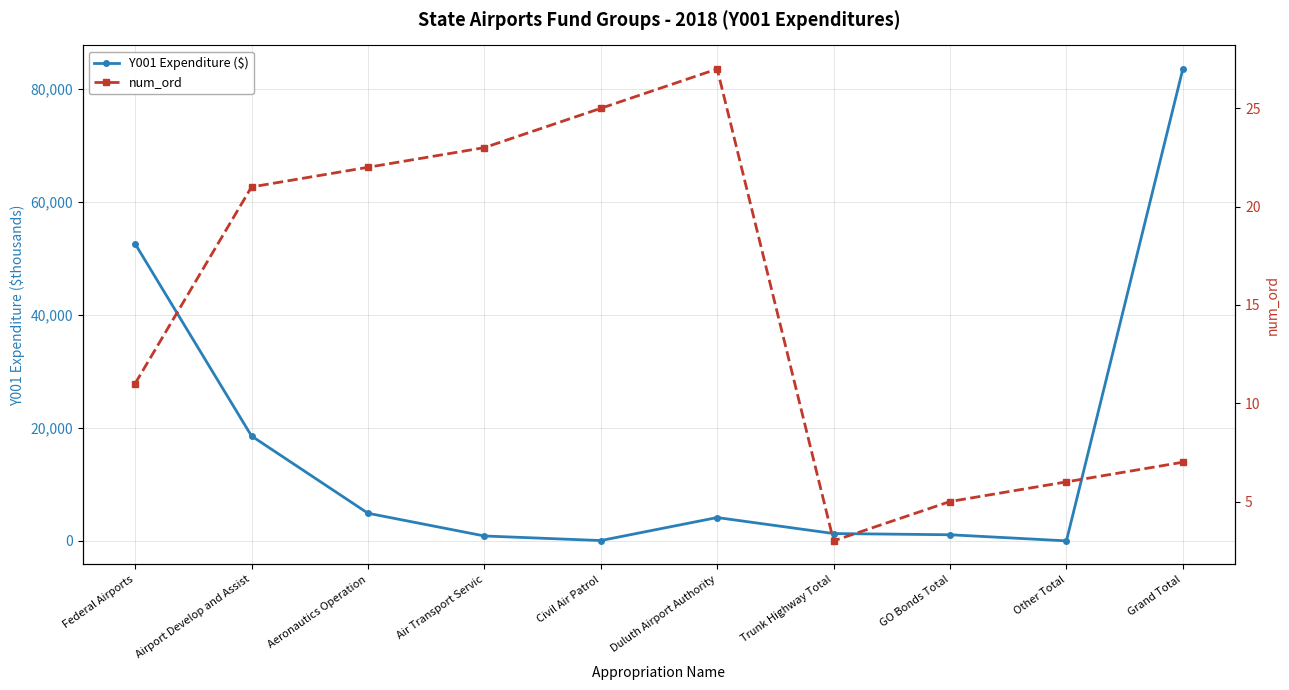

At which label is num_ord closest to 15?

Federal Airports